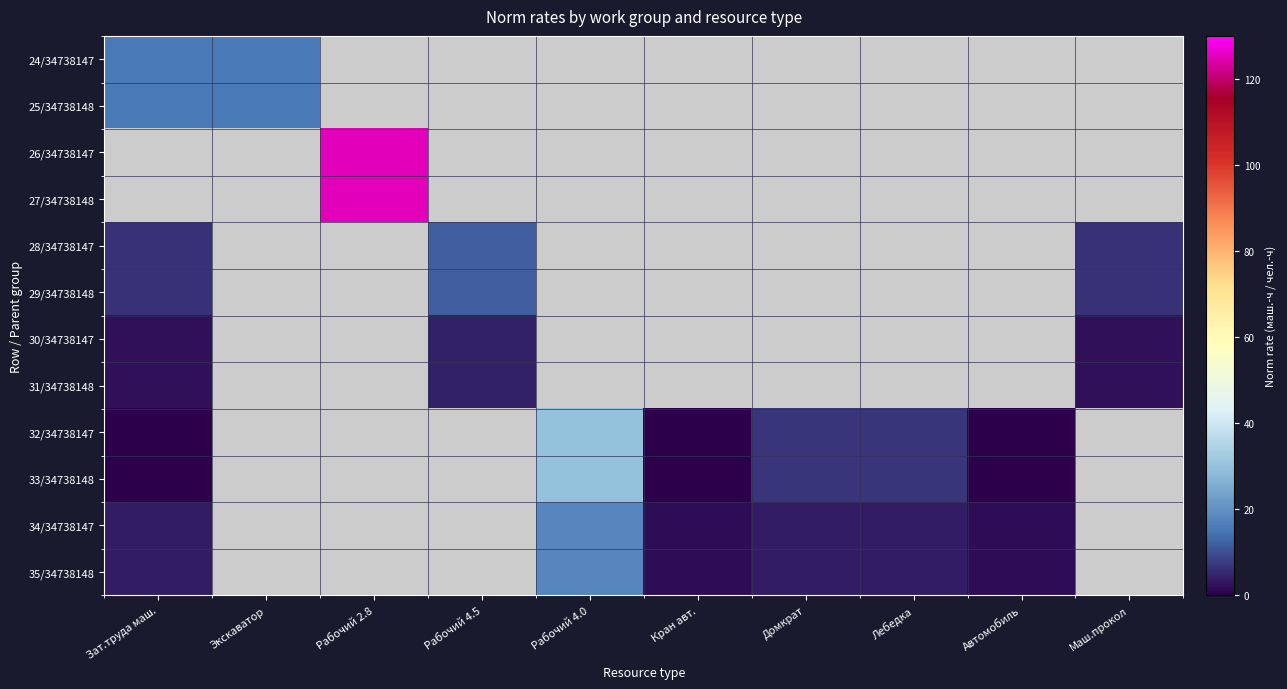

Which category has the highest value in the 30/34738147 series?

Рабочий 4.5